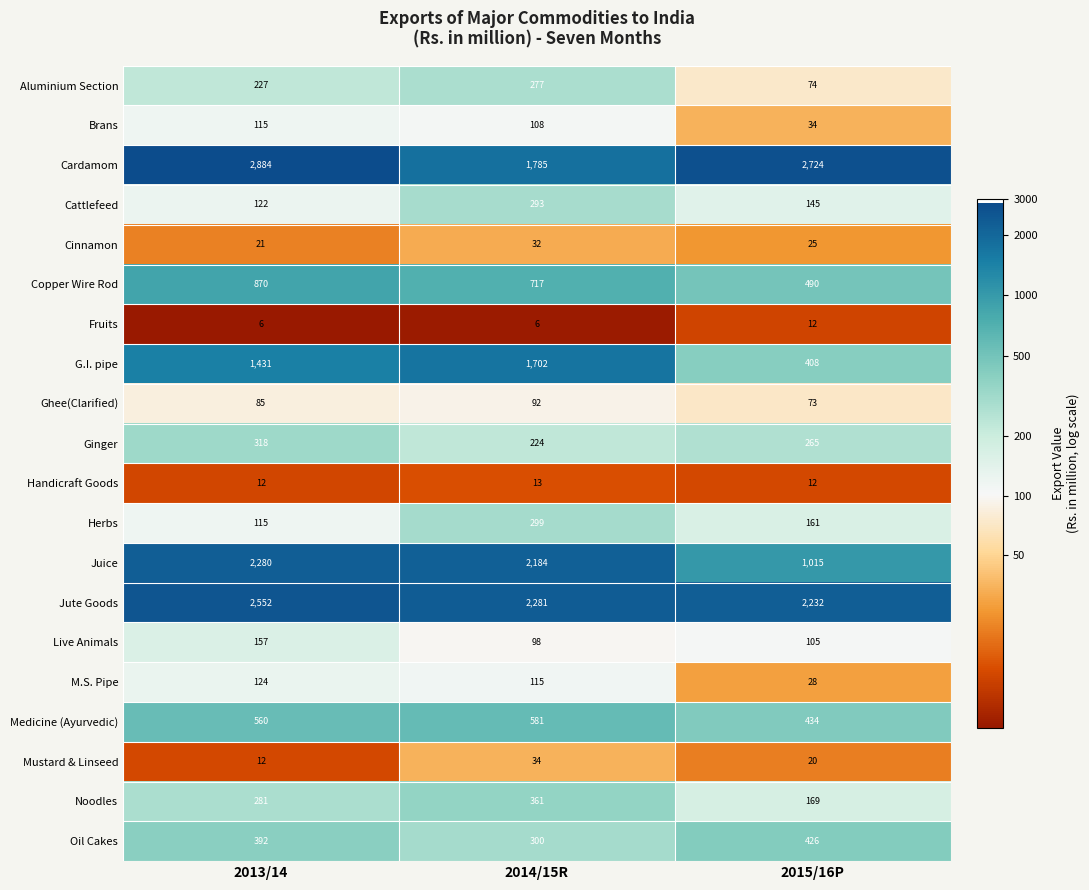

What is the difference between the Medicine (Ayurvedic) values at 2014/15R and 2015/16P?

147